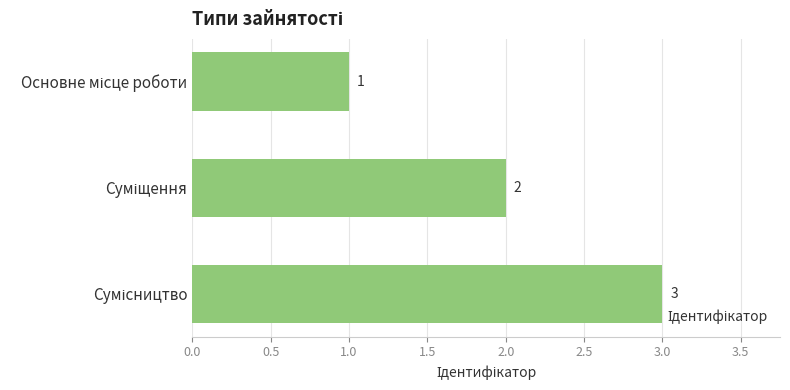

What is the sum of all values?

6